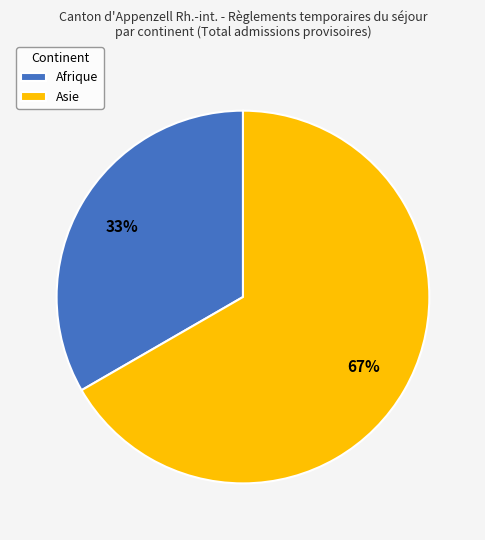

Is it true that Asie is 67% of the pie?

True